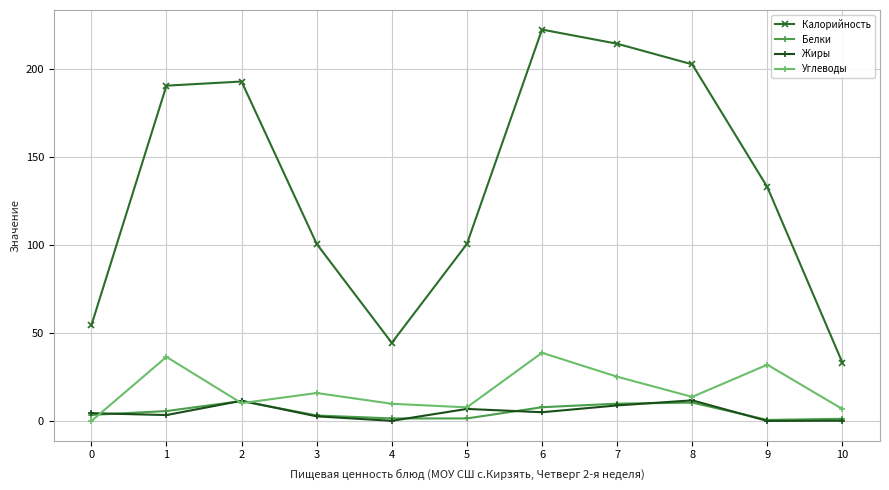

Which series has the widest spread of values?

Калорийность